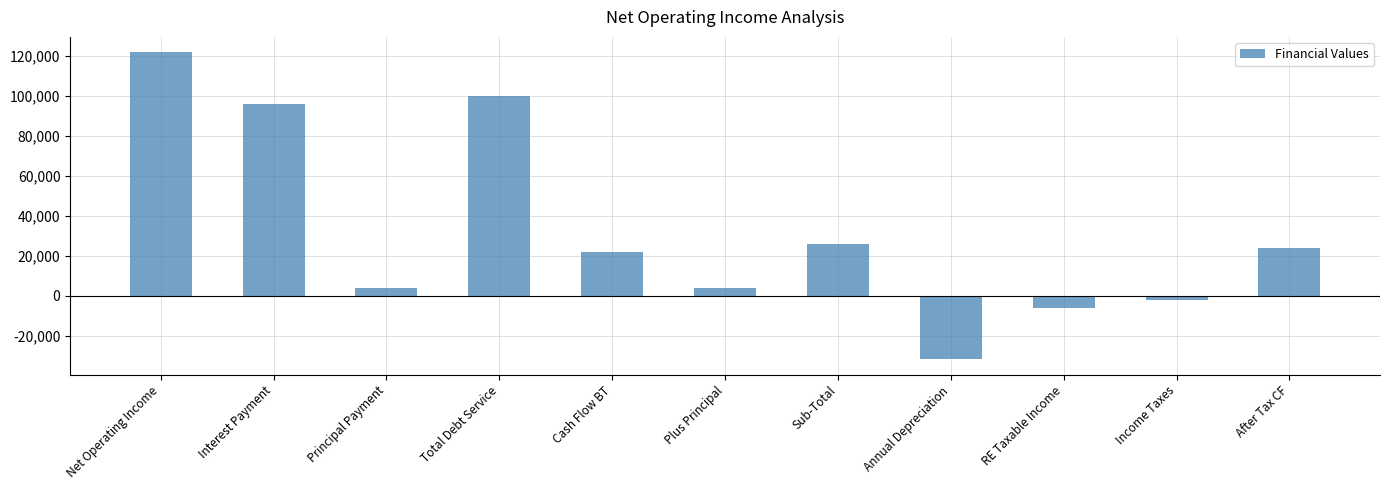

Are the bars horizontal?

No